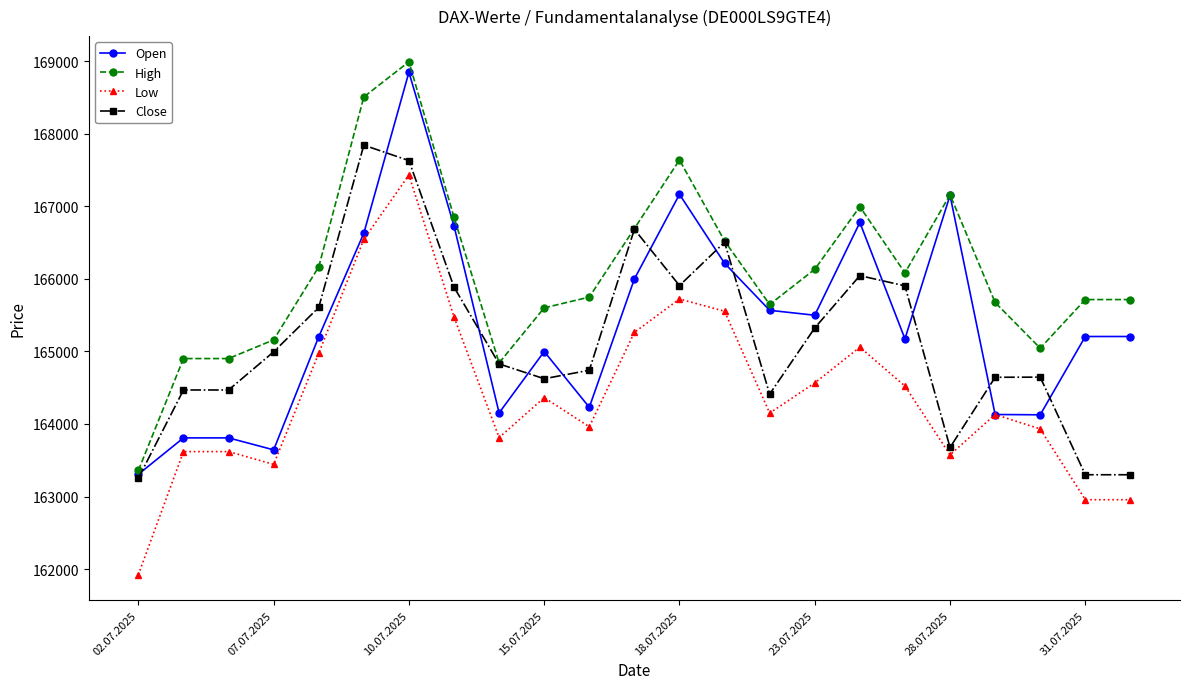

Which series has the largest total across all categories?

High